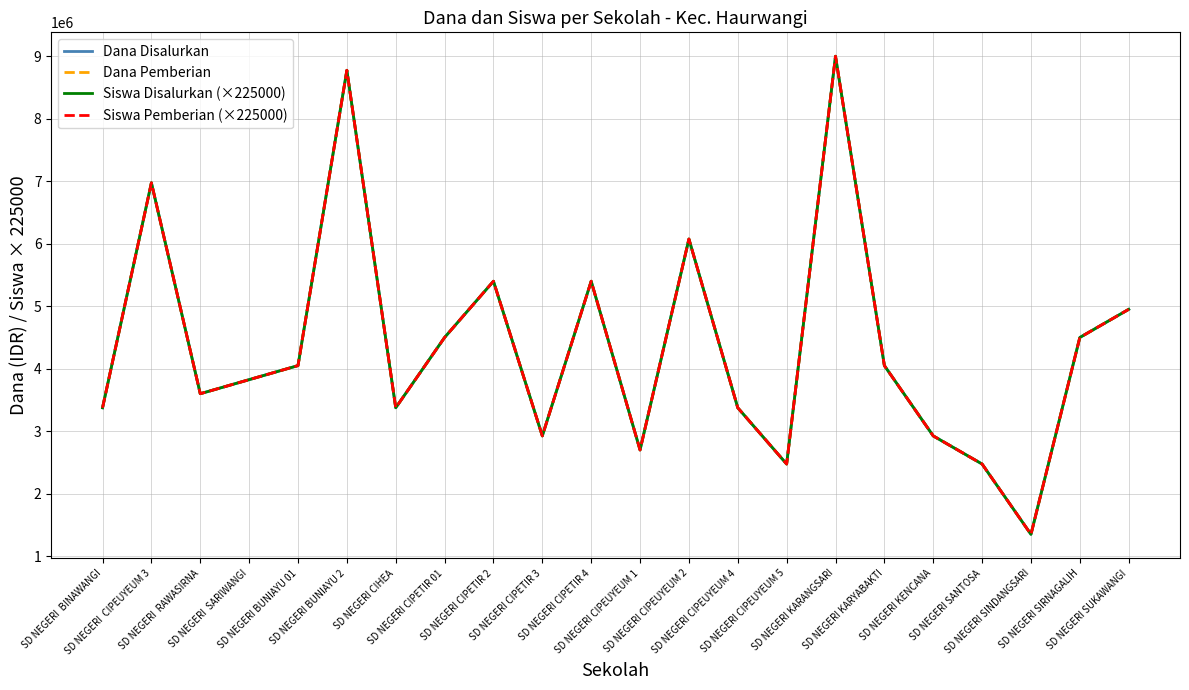

Does the chart display data point markers on the line(s)?

No